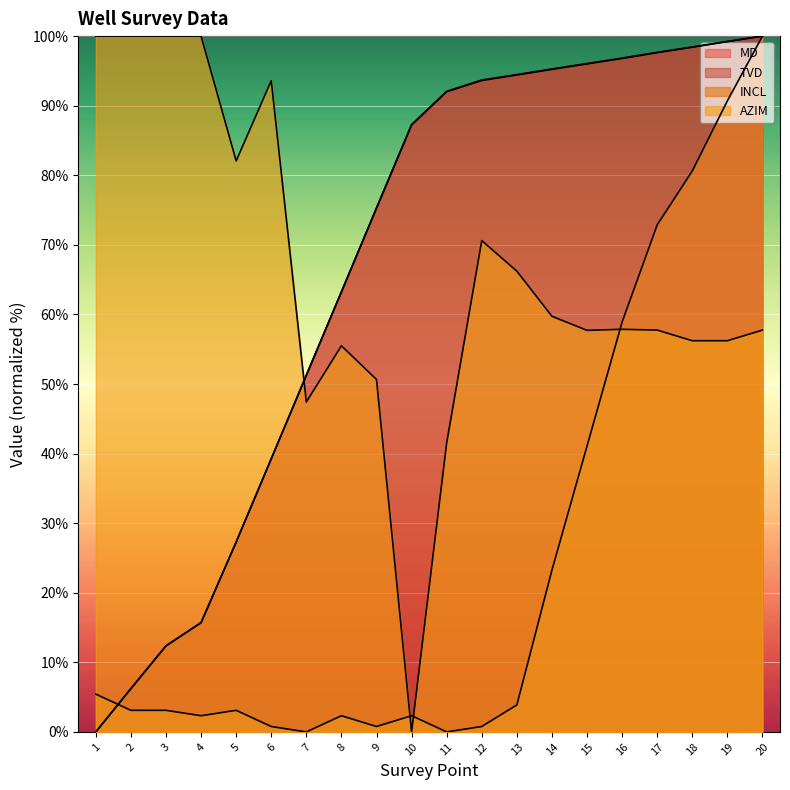

The value of MD at 5 is 27.3. True or false?

True